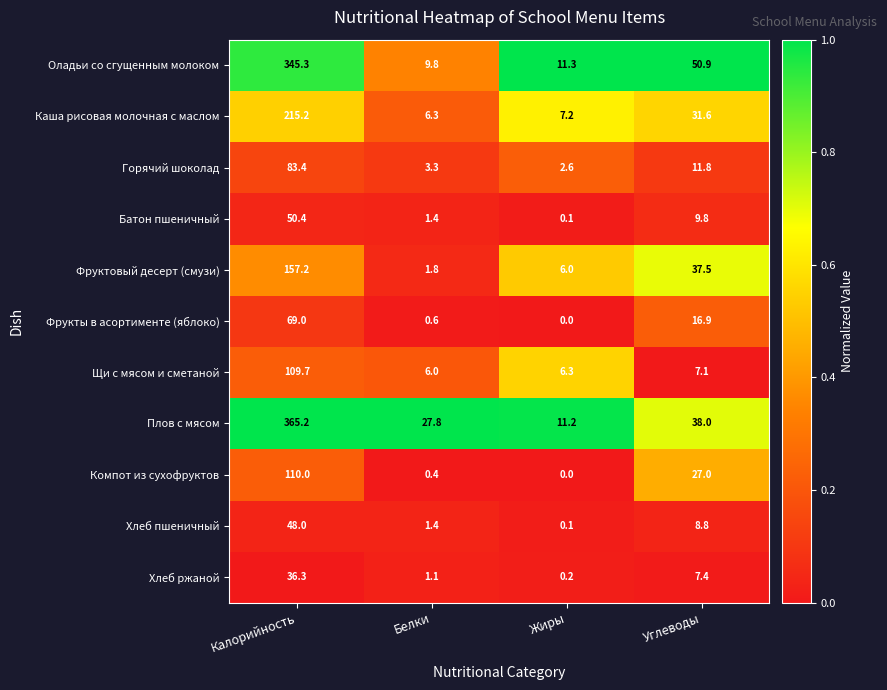

What is the maximum value shown in the chart?

365.2